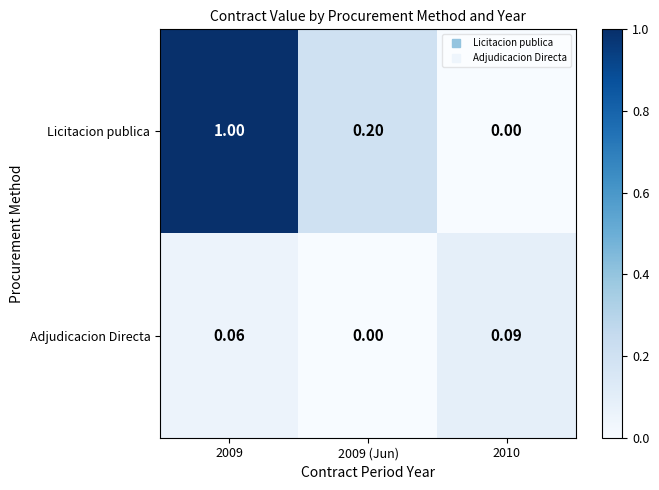

How many categories are shown in the chart?

3